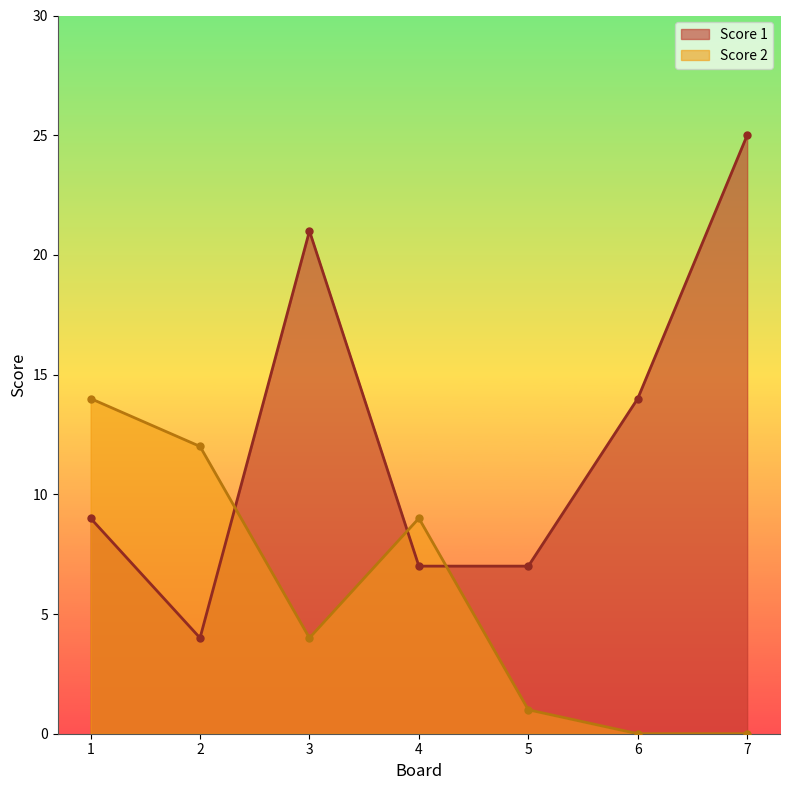

What is the total value across all series at 6?

14